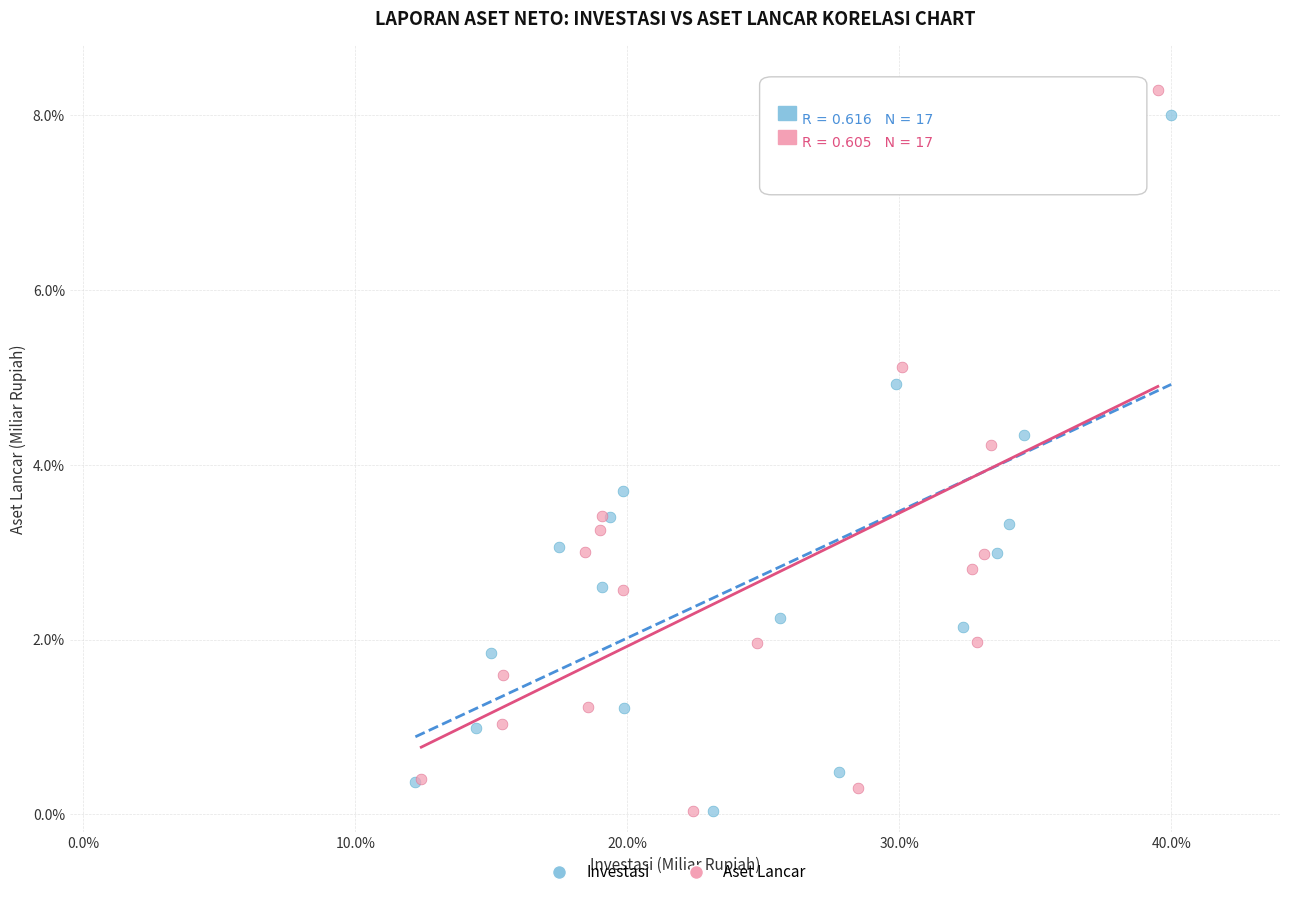

Which series has the largest Y range (max minus min)?

Aset Lancar